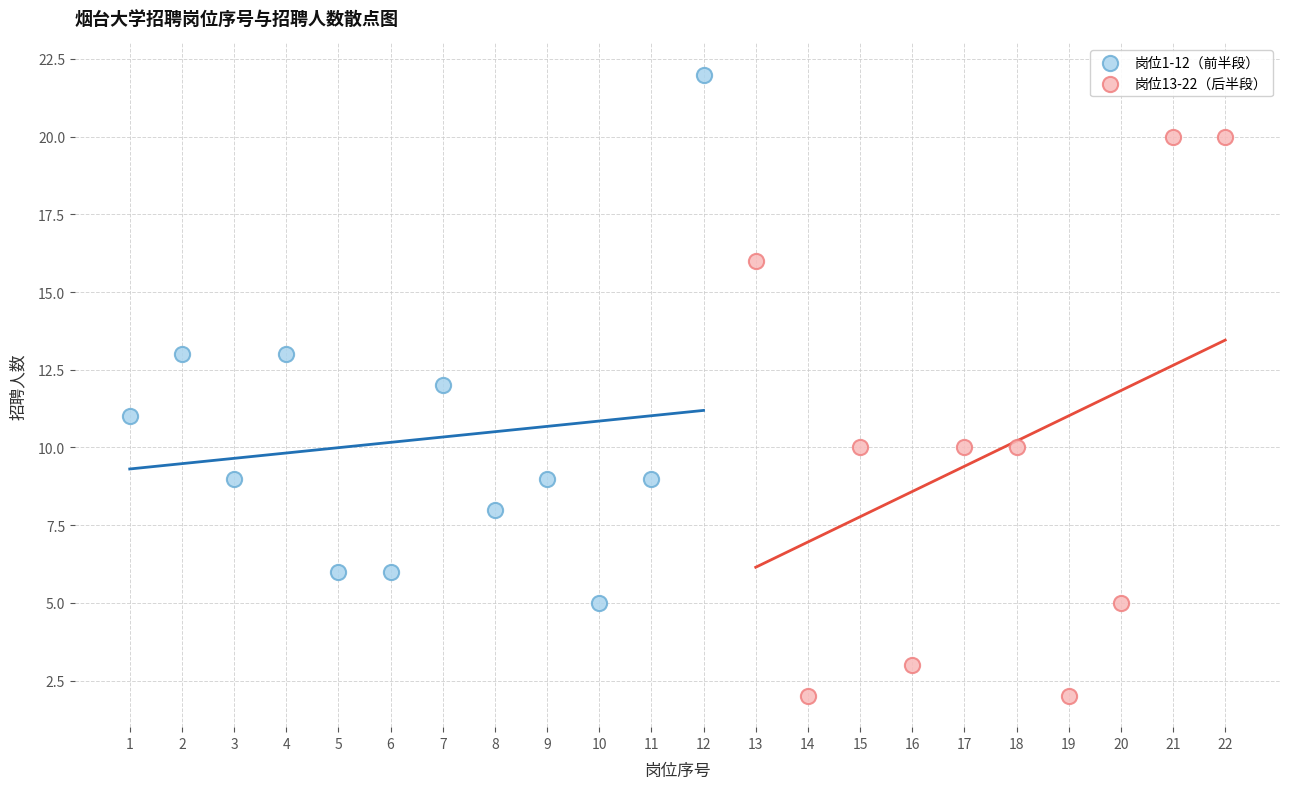

Which series reaches the maximum Y coordinate?

岗位1-12（前半段）